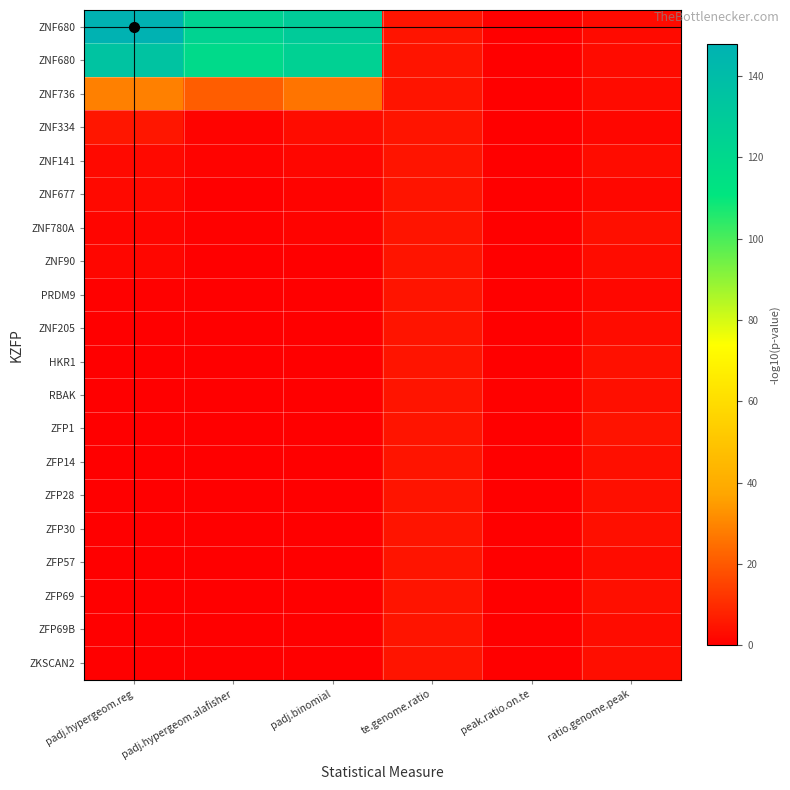

At which category is the sum across all series the highest?

padj.hypergeom.reg